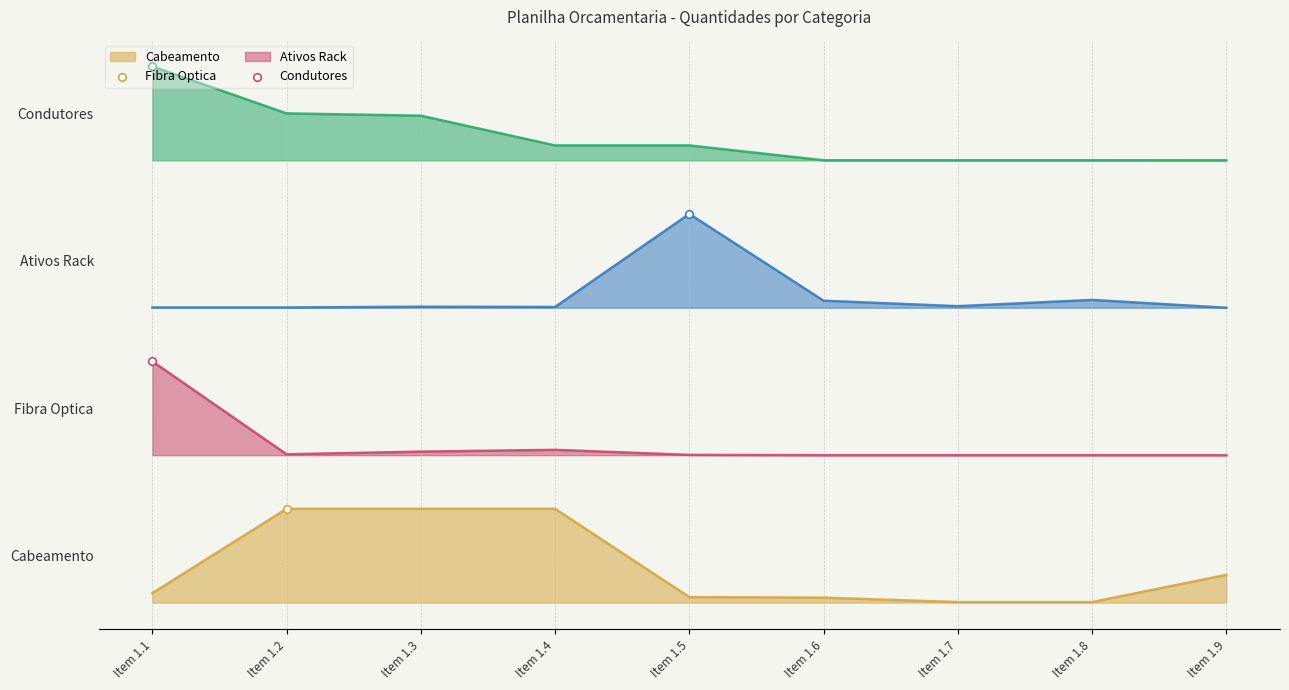

At which category is the sum across all series the highest?

Item 1.1